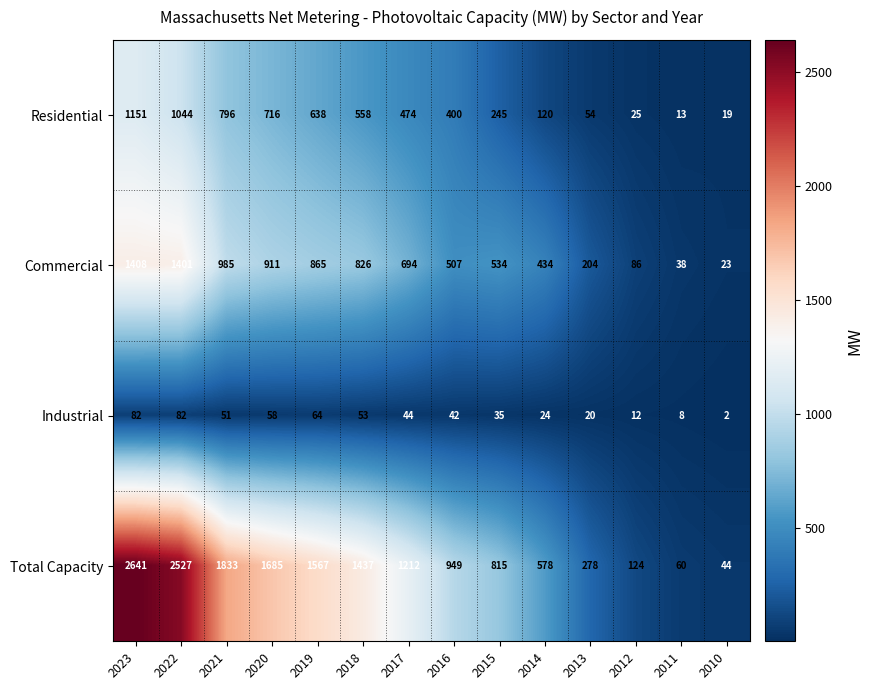

At 2018, list the series in order from largest to smallest.

Total Capacity, Commercial, Residential, Industrial